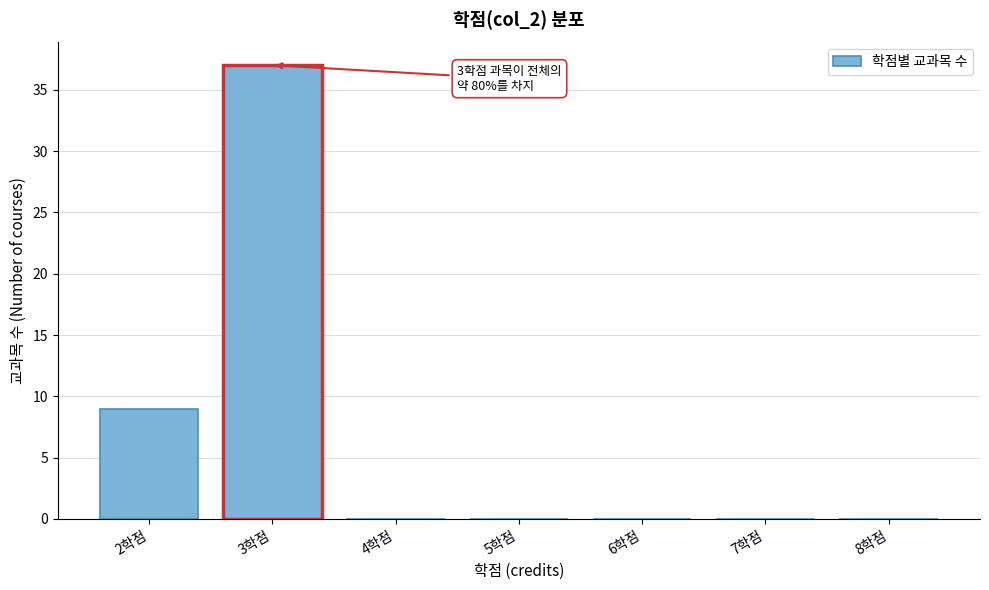

Reading left to right, what are all the values shown in this chart?

2학점=9	3학점=37	4학점=0	5학점=0	6학점=0	7학점=0	8학점=0